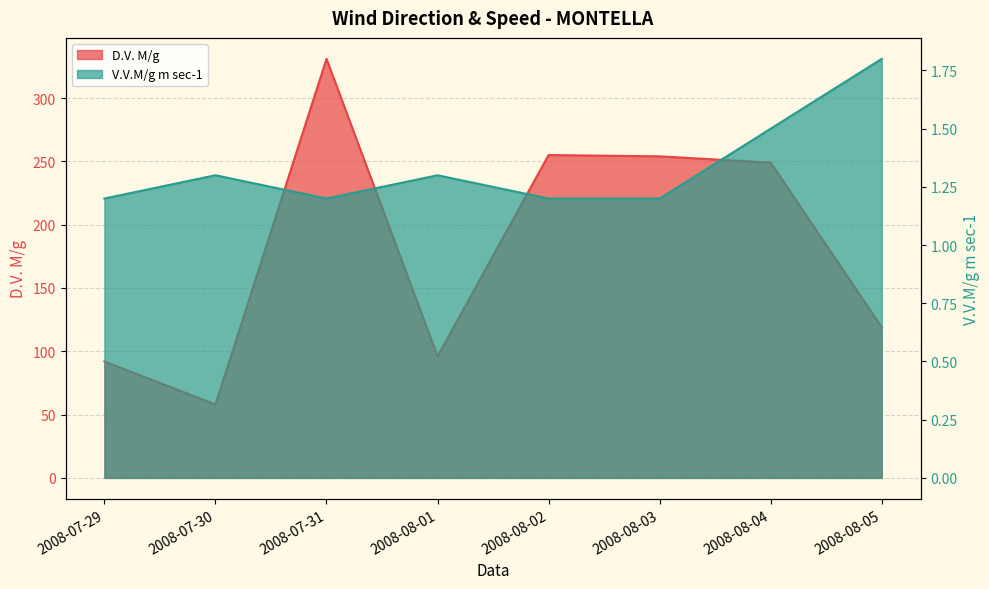

What is the label of the 6th point from the left?

2008-08-03